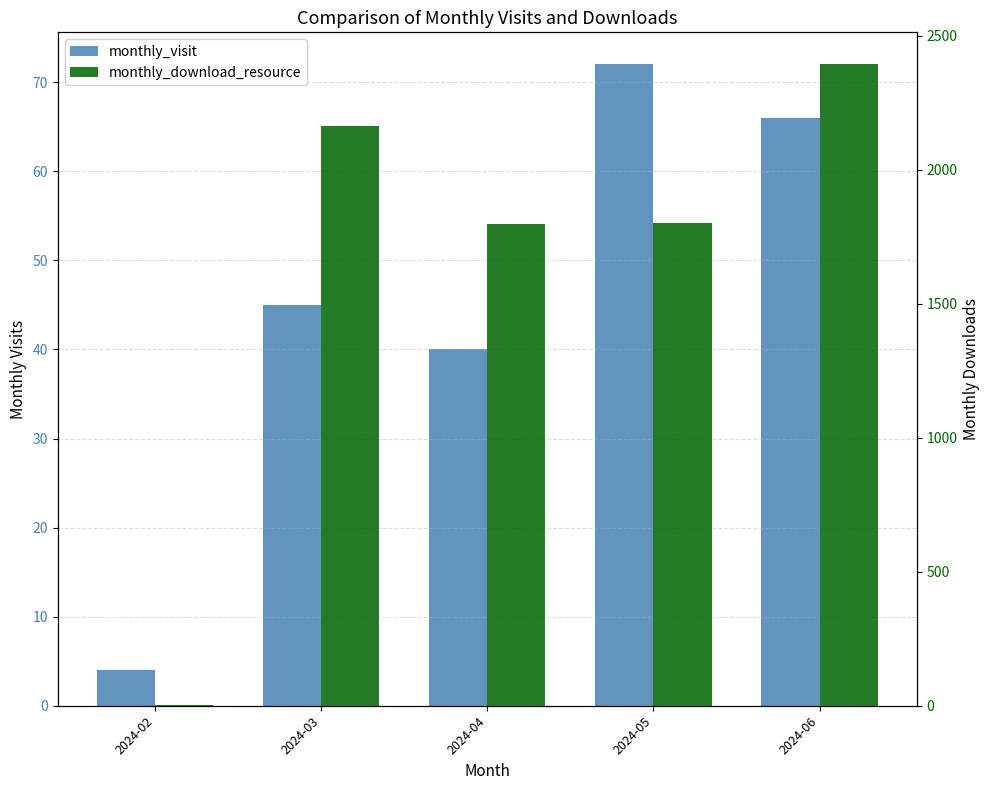

At which label does monthly_visit reach its peak?

2024-05